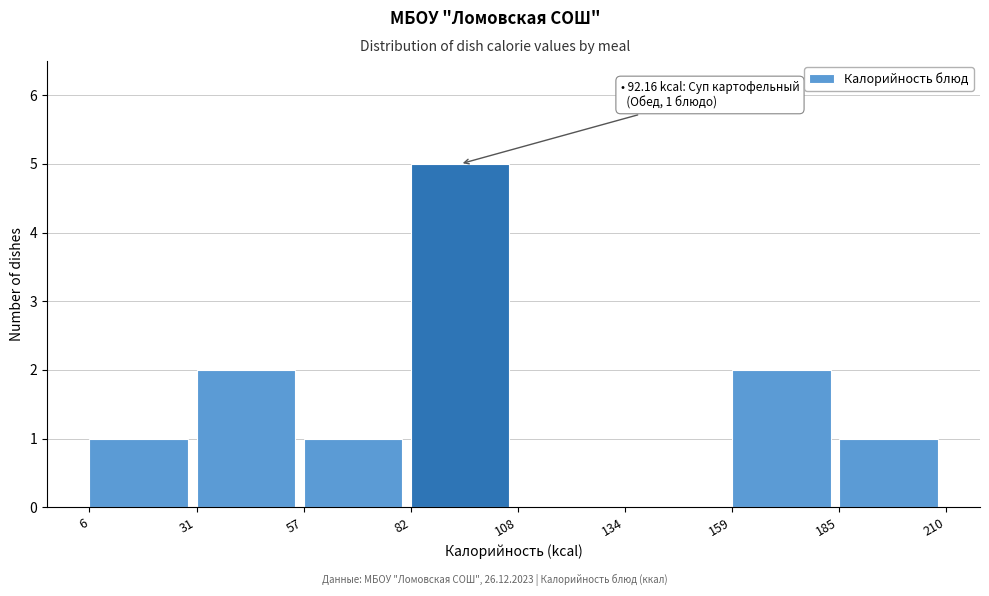

Over which range of the x-axis is the bar tallest?

82 to 108